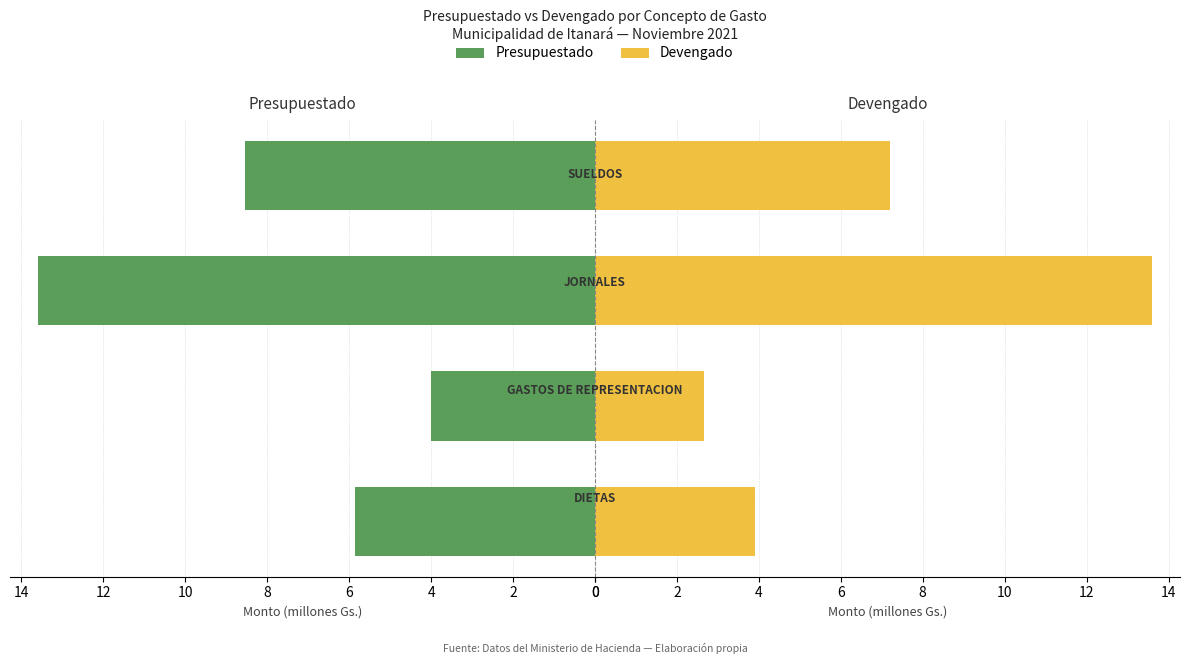

How many values in the Devengado series exceed 7?

2